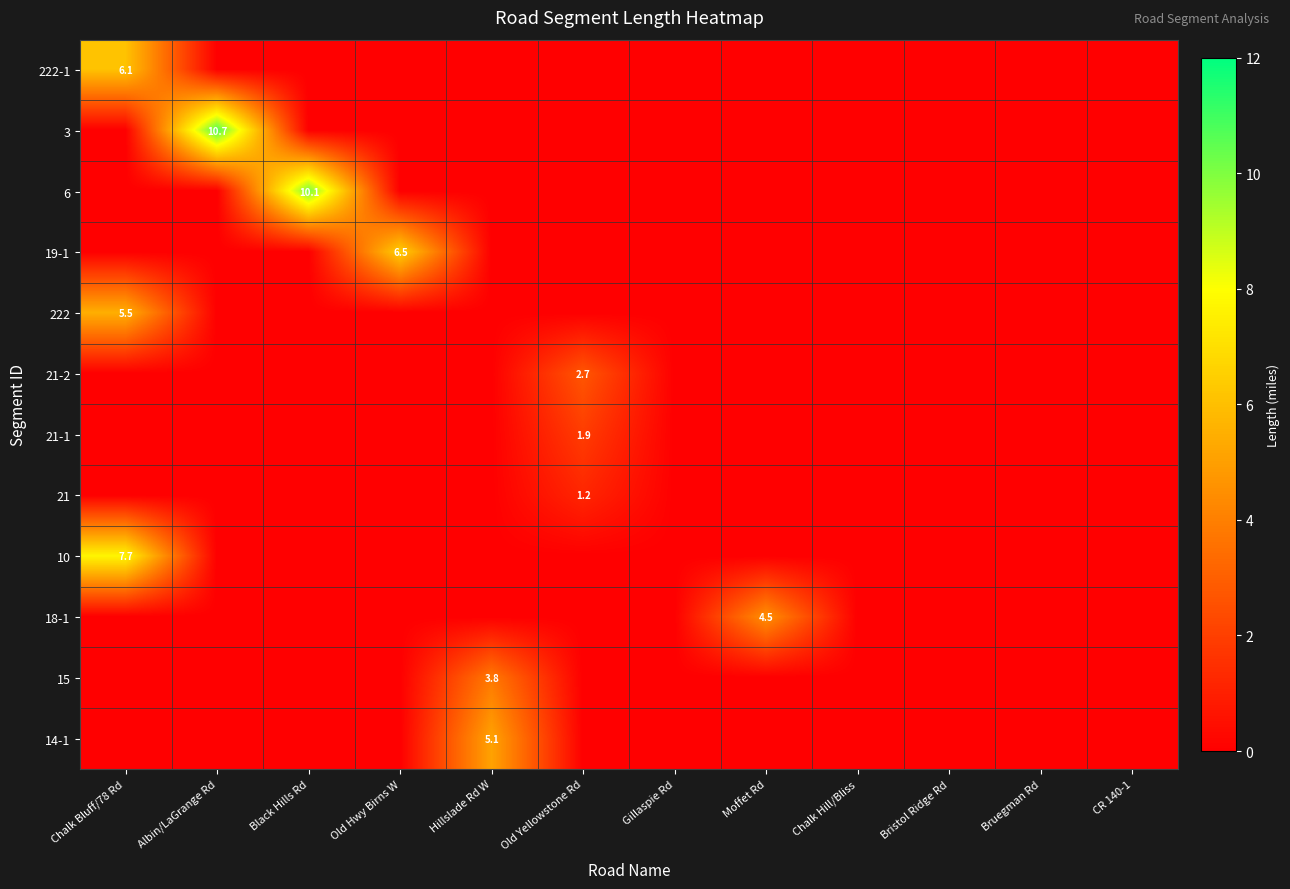

What is the average value of the 14-1 series?

0.4